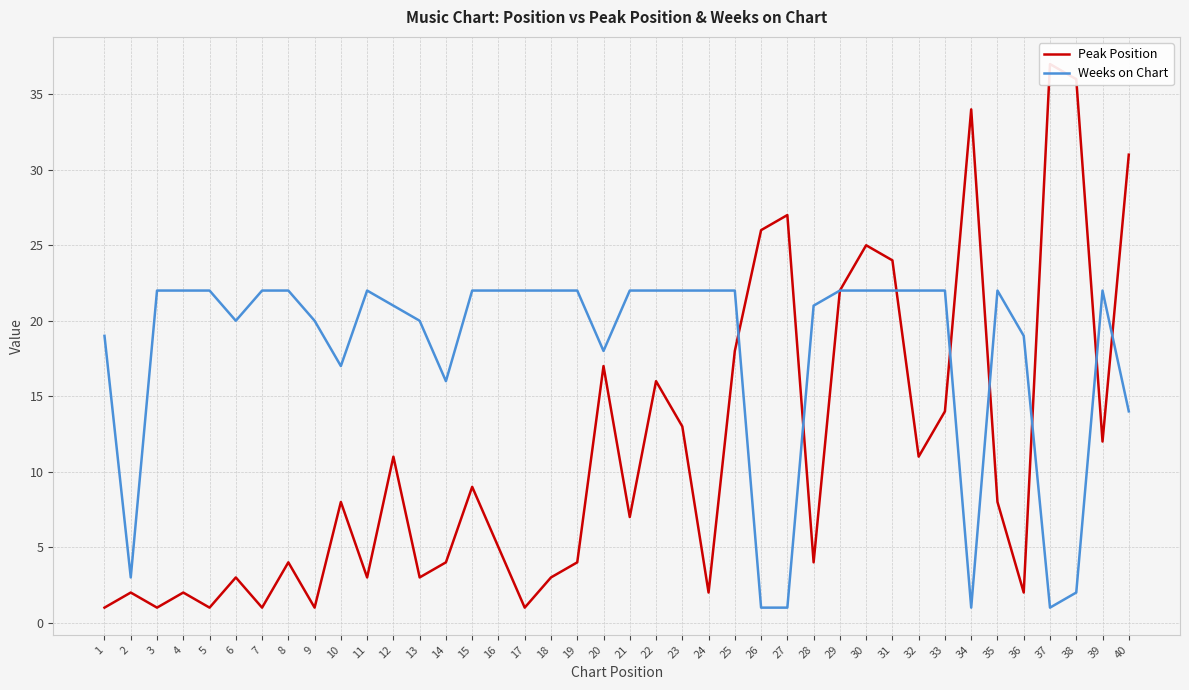

What is the maximum value for Weeks on Chart?

22